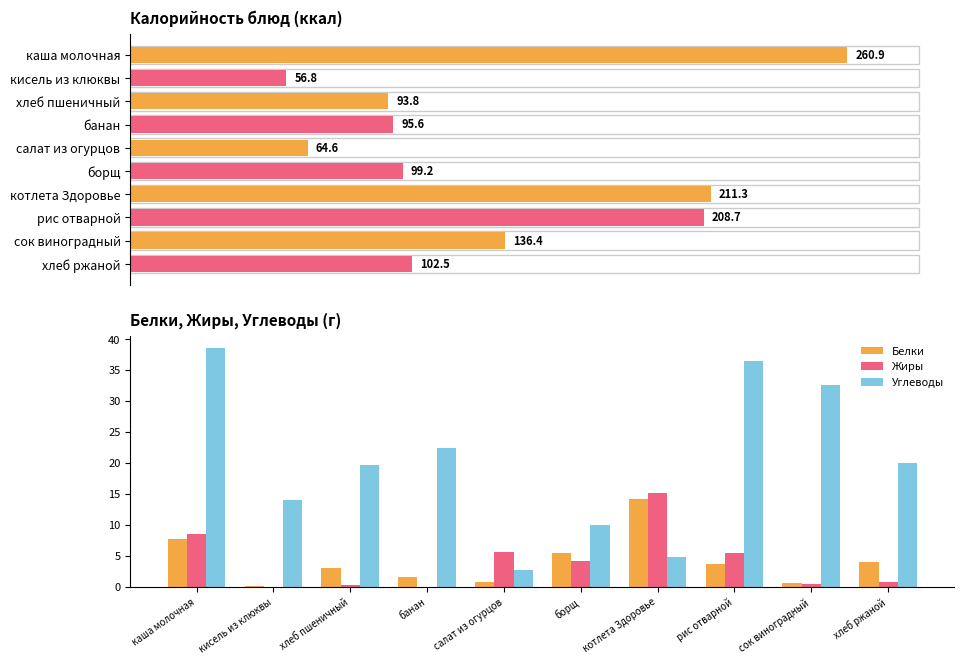

True or false: Углеводы has a value of 52.5 at каша молочная.

False